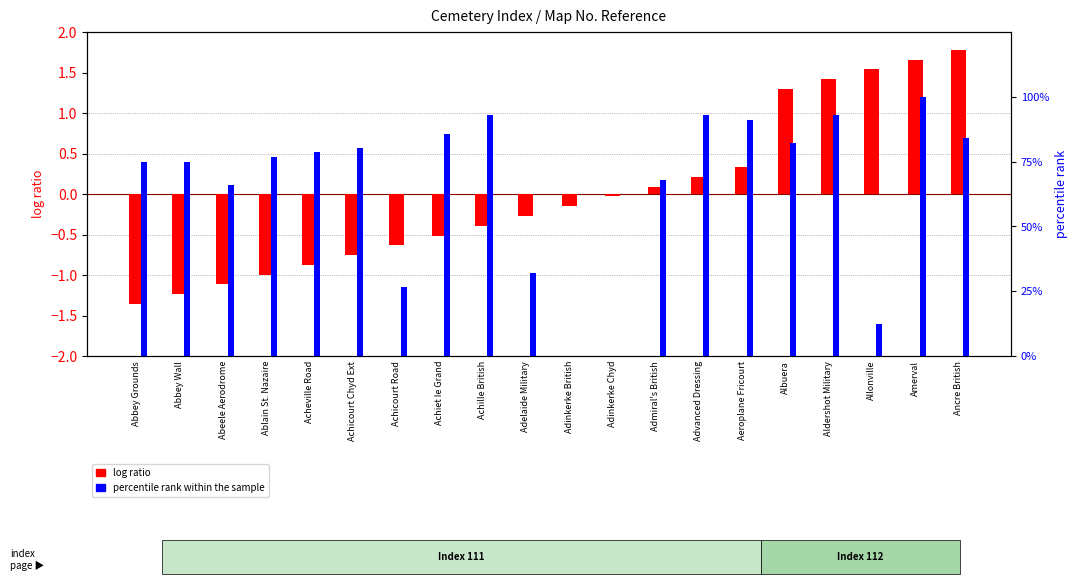

What is the difference between the maximum and minimum values in the percentile rank within the sample series?

100.0